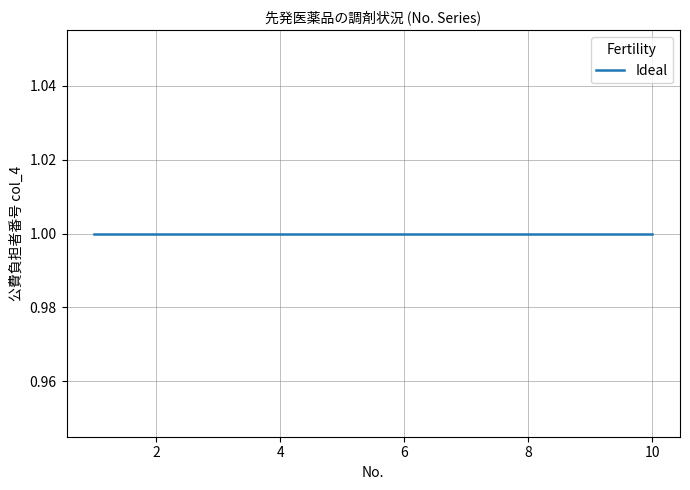

Between 7 and 5, which is larger?

7